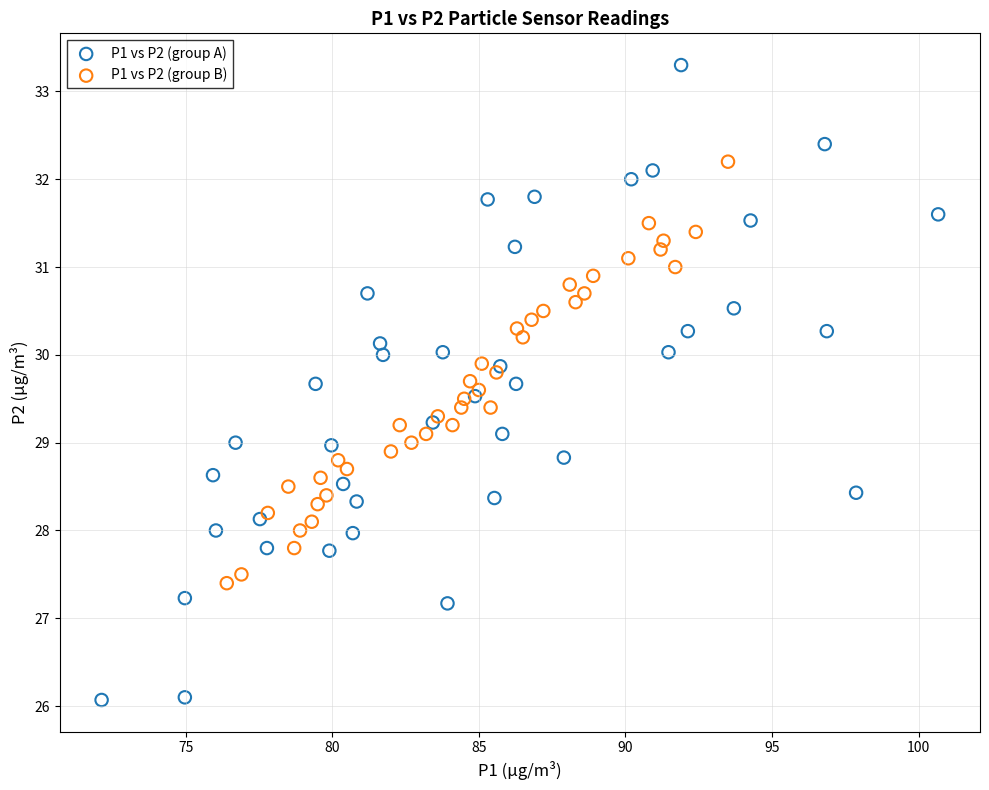

Which series contains the lowest Y value?

P1 vs P2 (group A)